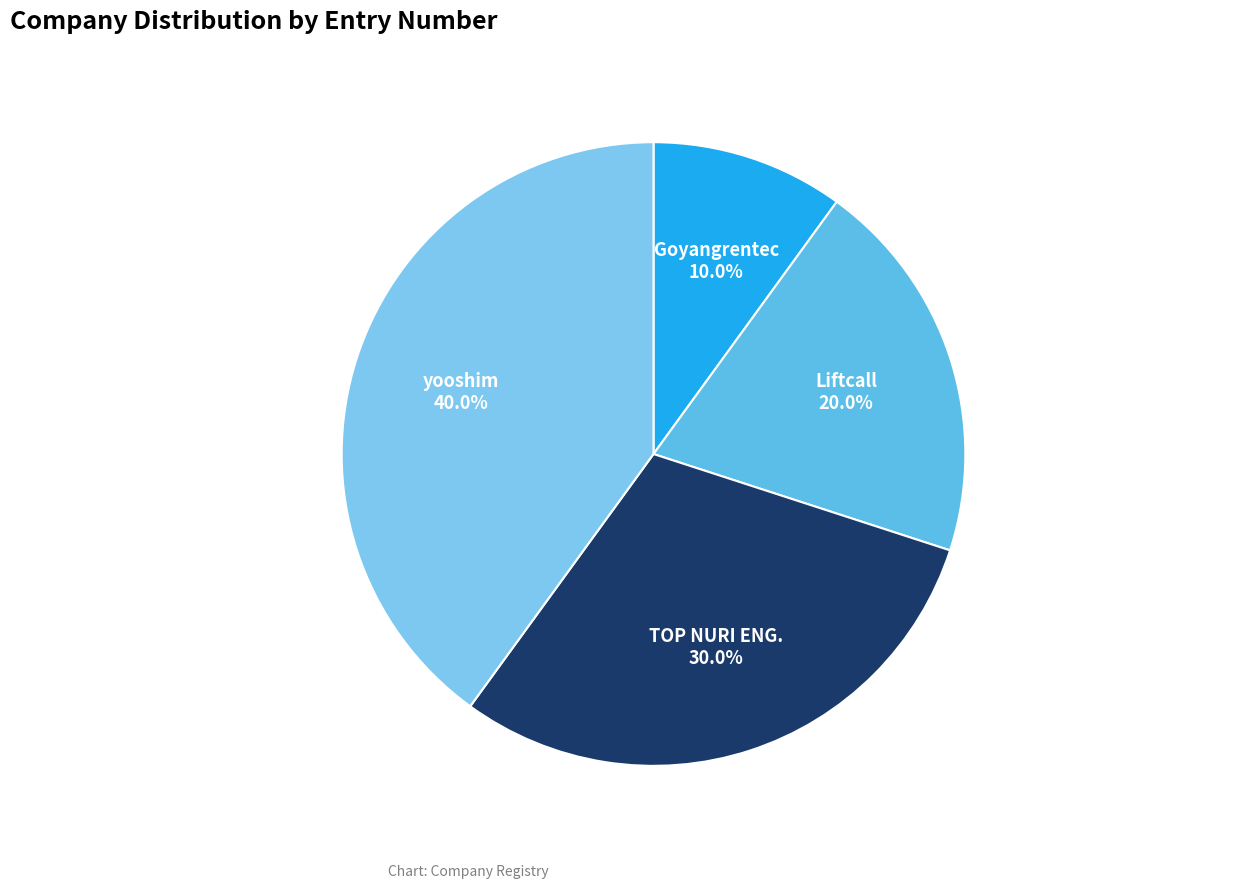

To the nearest percent, what portion does Liftcall represent?

20%